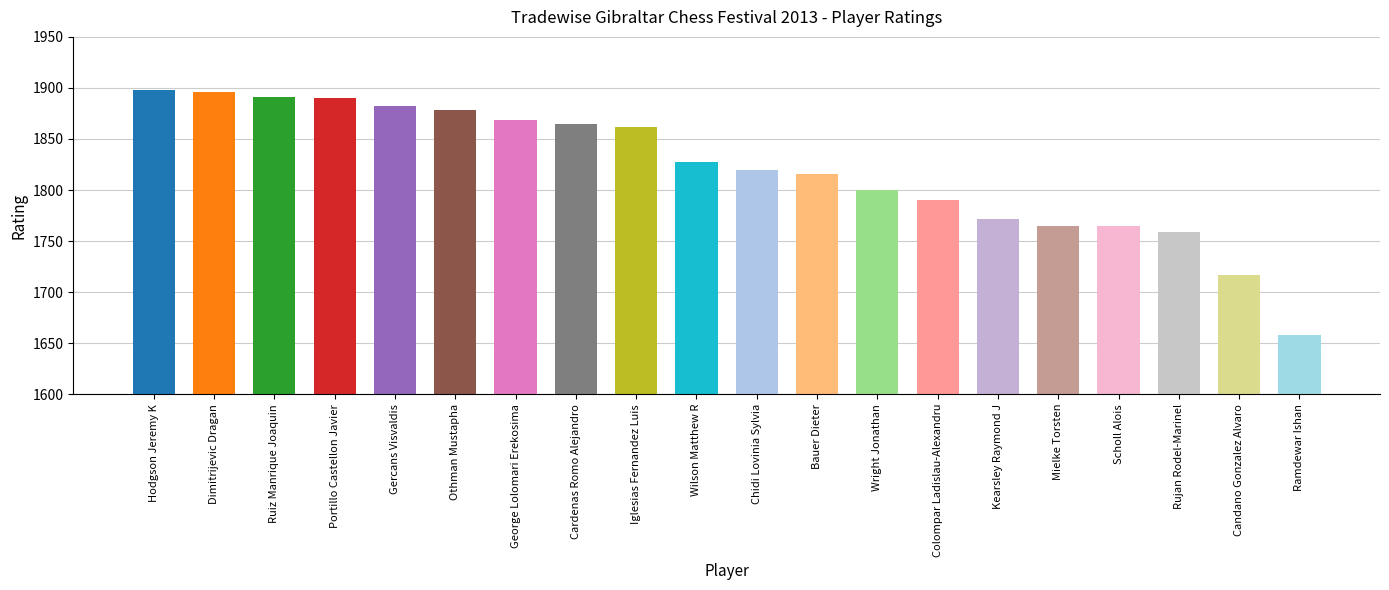

Between George Lolomari Erekosima and Bauer Dieter, which is larger?

George Lolomari Erekosima